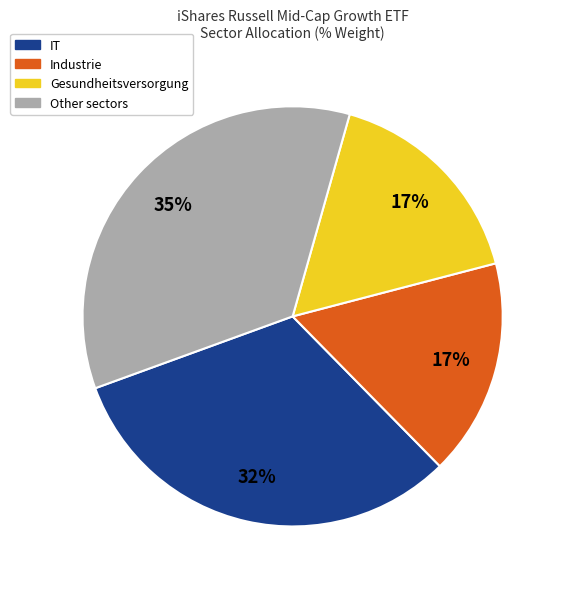

What is the largest slice in the pie chart?

Other sectors